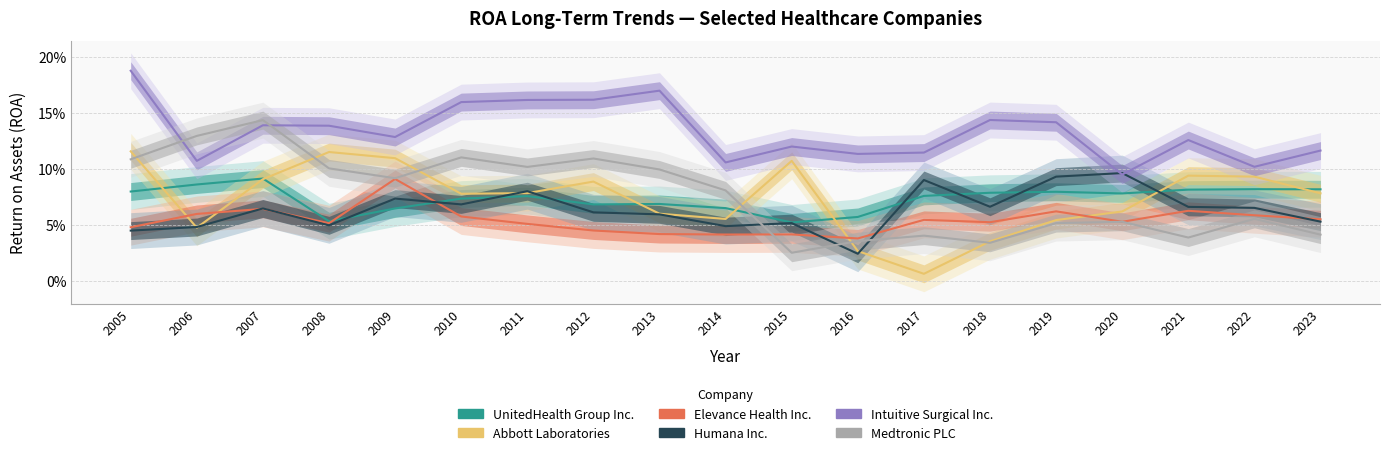

What is the value of the Abbott Laboratories point at the 9th from the left?

0.1